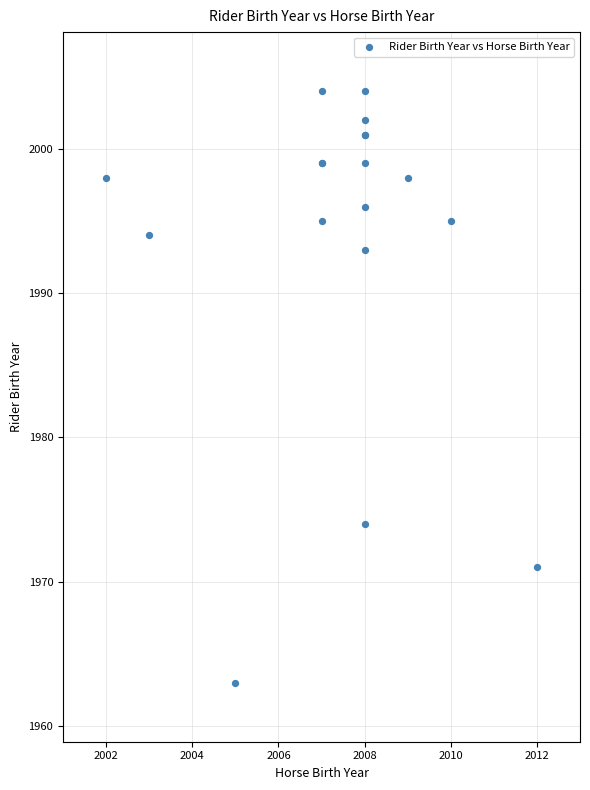

What Y value in the scatter plot is closest to 1983?

1974